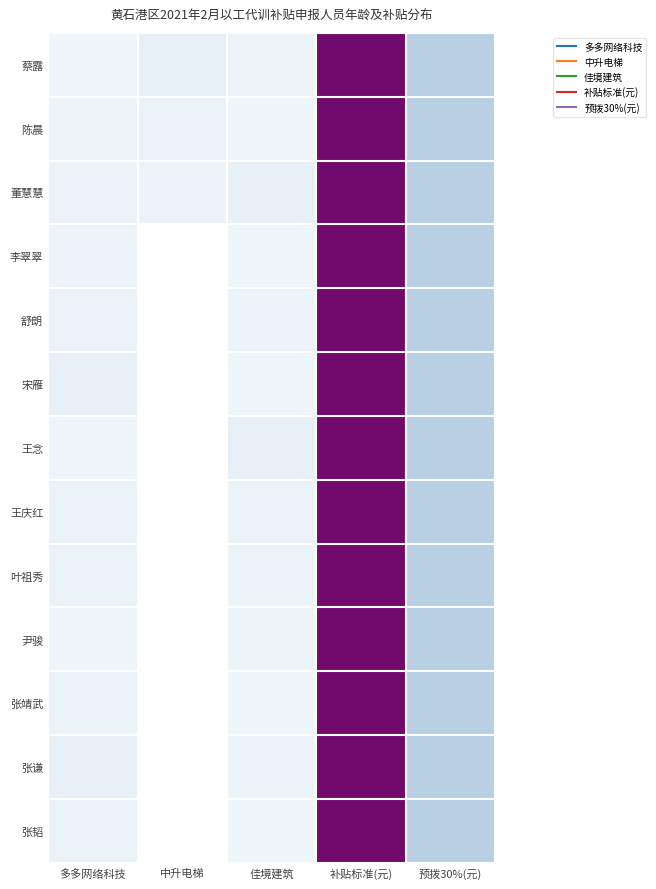

How many positive values does the 宋雁 series have?

4